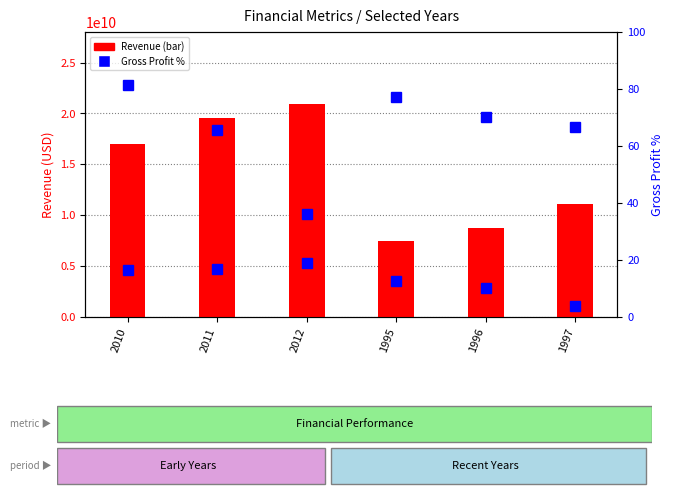

Read the Revenue value at 2012.

20926000000.0